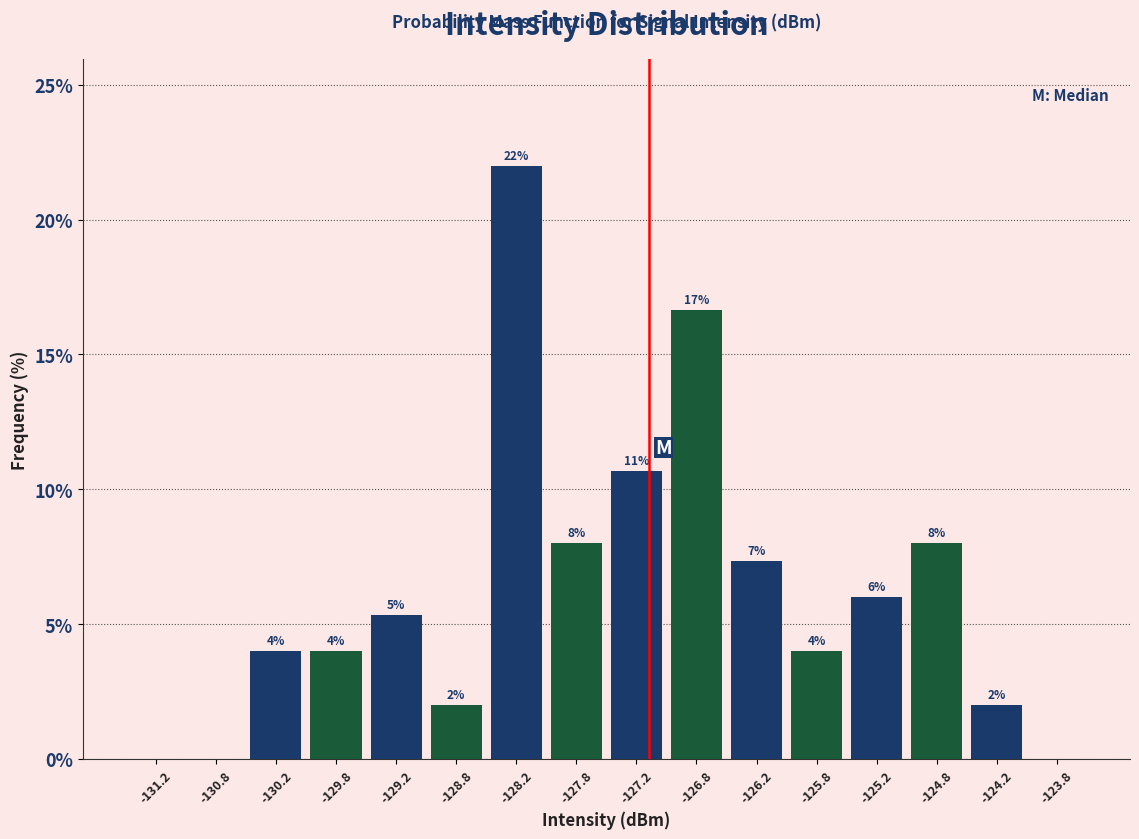

Which range on the x-axis has the tallest bar?

-128.5 to -128.0